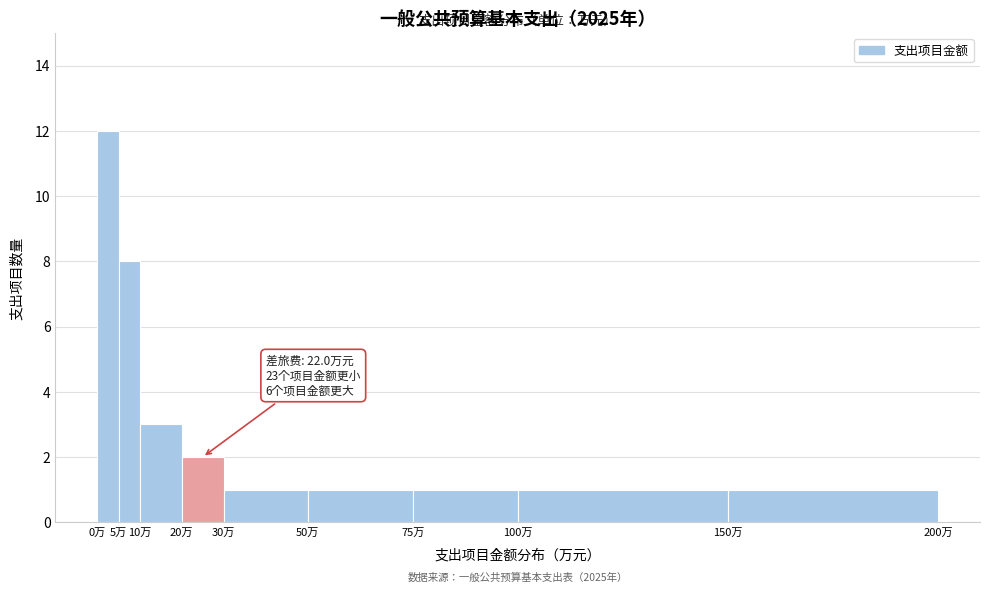

Over which range of the x-axis is the bar tallest?

0 to 5